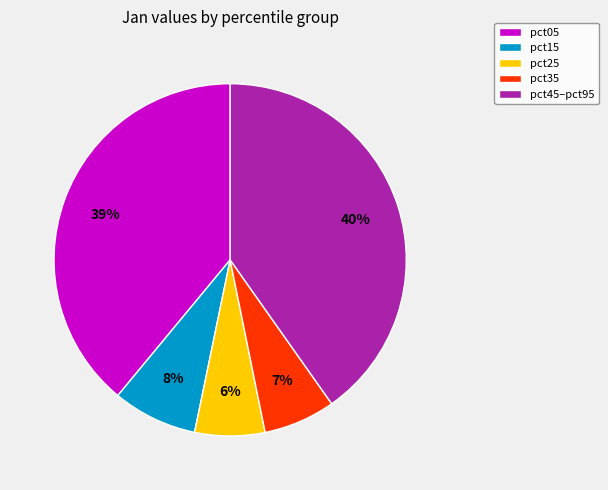

What percentage is the pct25 slice, to the nearest percent?

6%